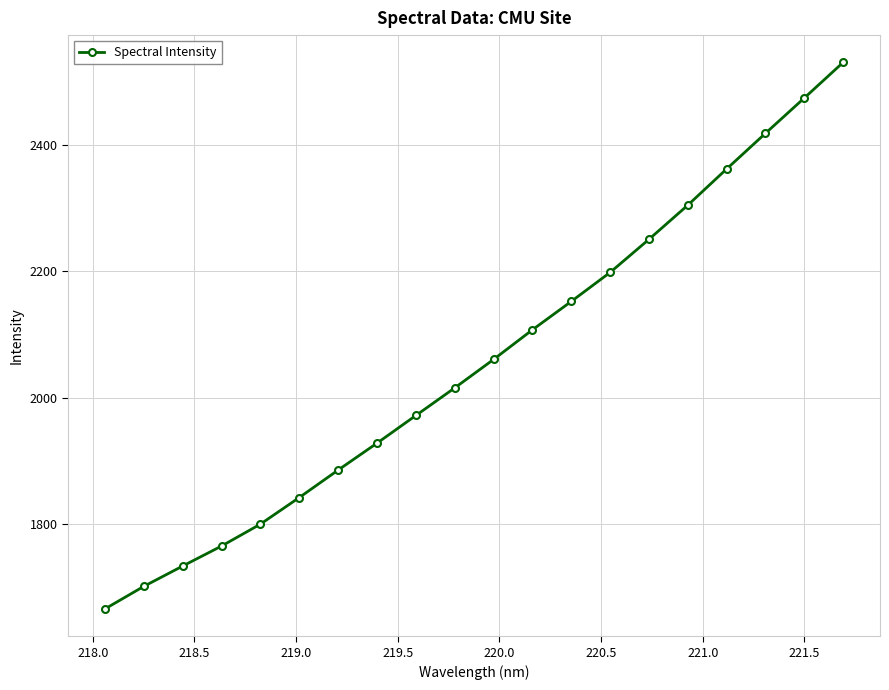

Reading left to right, list all the values displayed in this chart.

1665.4	1701.1	1733.3	1765.0	1799.6	1841.8	1885.3	1927.8	1971.6	2015.3	2060.4	2107.3	2152.2	2198.1	2250.5	2304.5	2361.9	2418.3	2474.2	2530.5